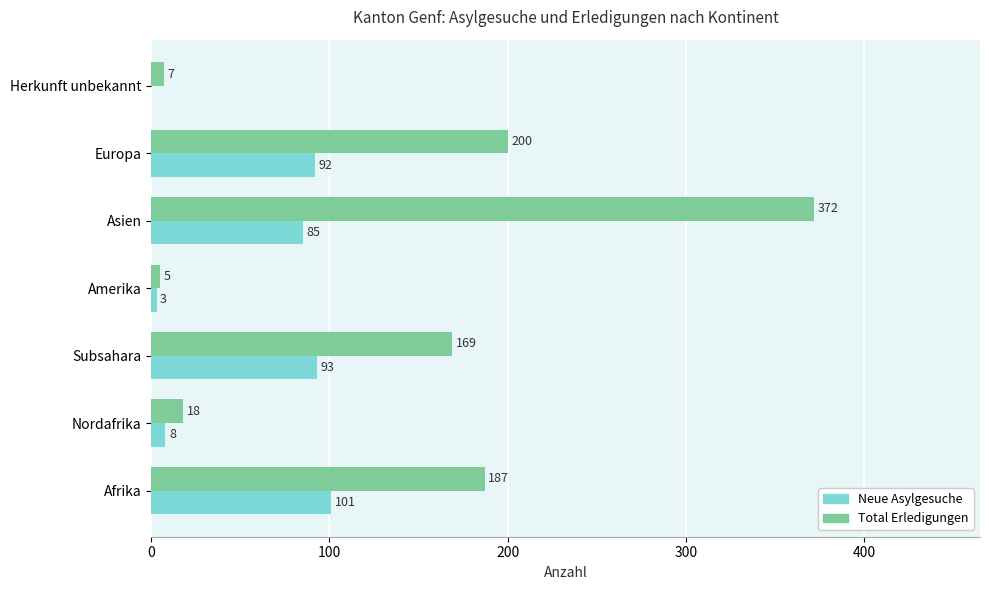

Between Nordafrika and Asien, which series saw the biggest shift?

Total Erledigungen